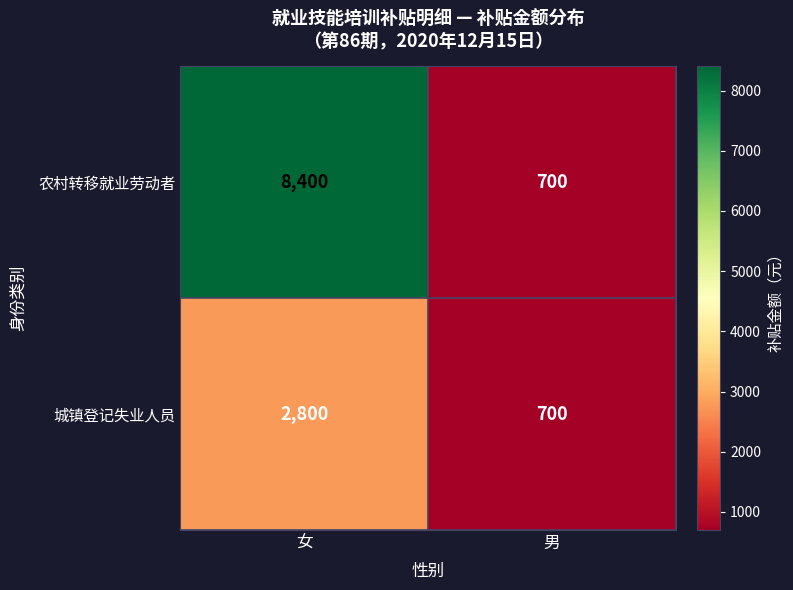

Which series has the widest spread of values?

农村转移就业劳动者